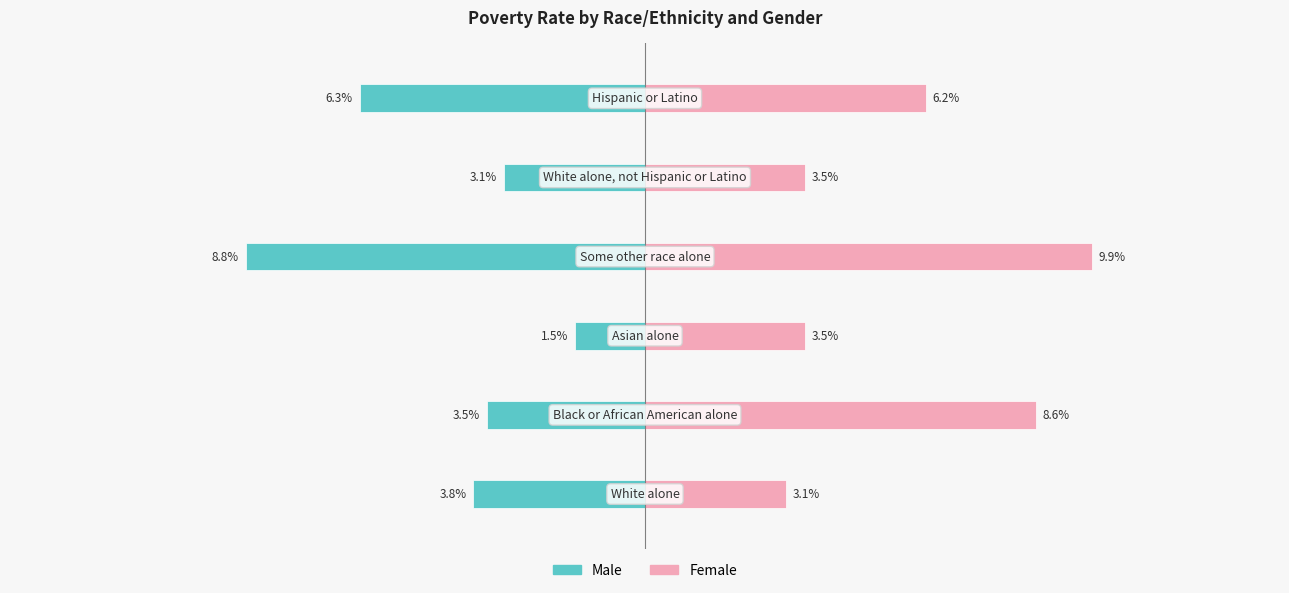

What is the difference between the Male values at 4 and 2?

1.6